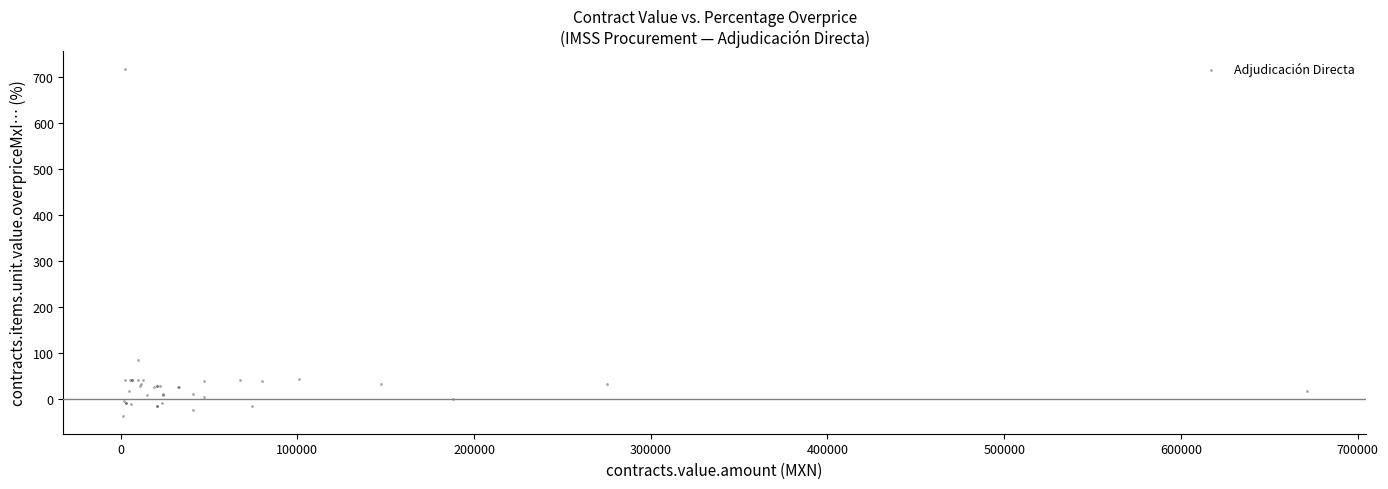

What Y value in the scatter plot is closest to 340?

86.3